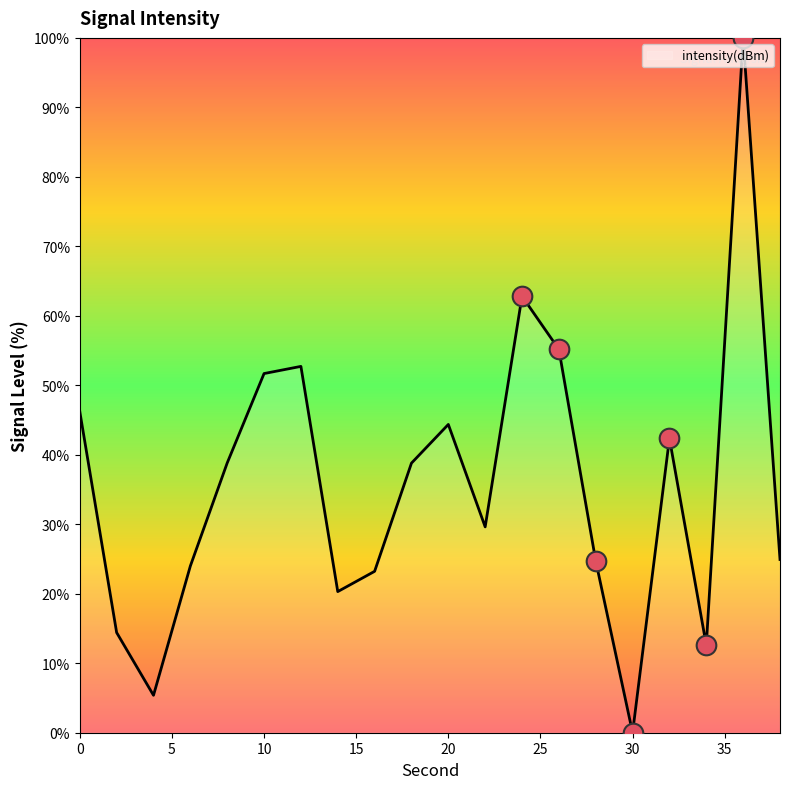

What is the difference between the maximum and minimum values?

100.0